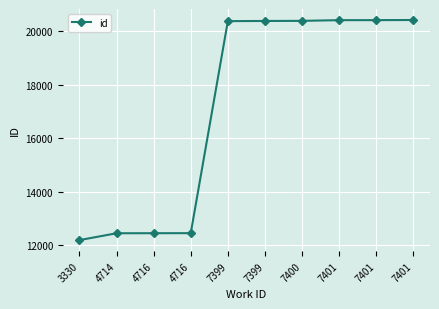

True or false: the data shows 20424 at 7401.

True